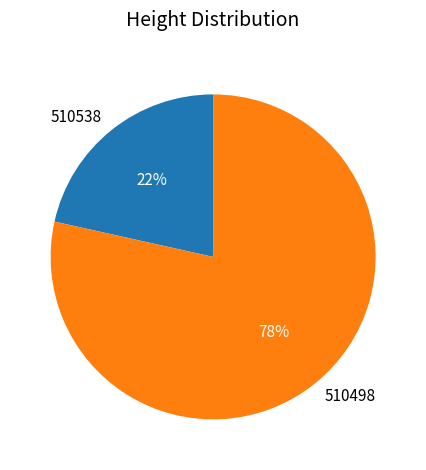

What is the ratio of the value at 510538 to the value at 510498?

0.3